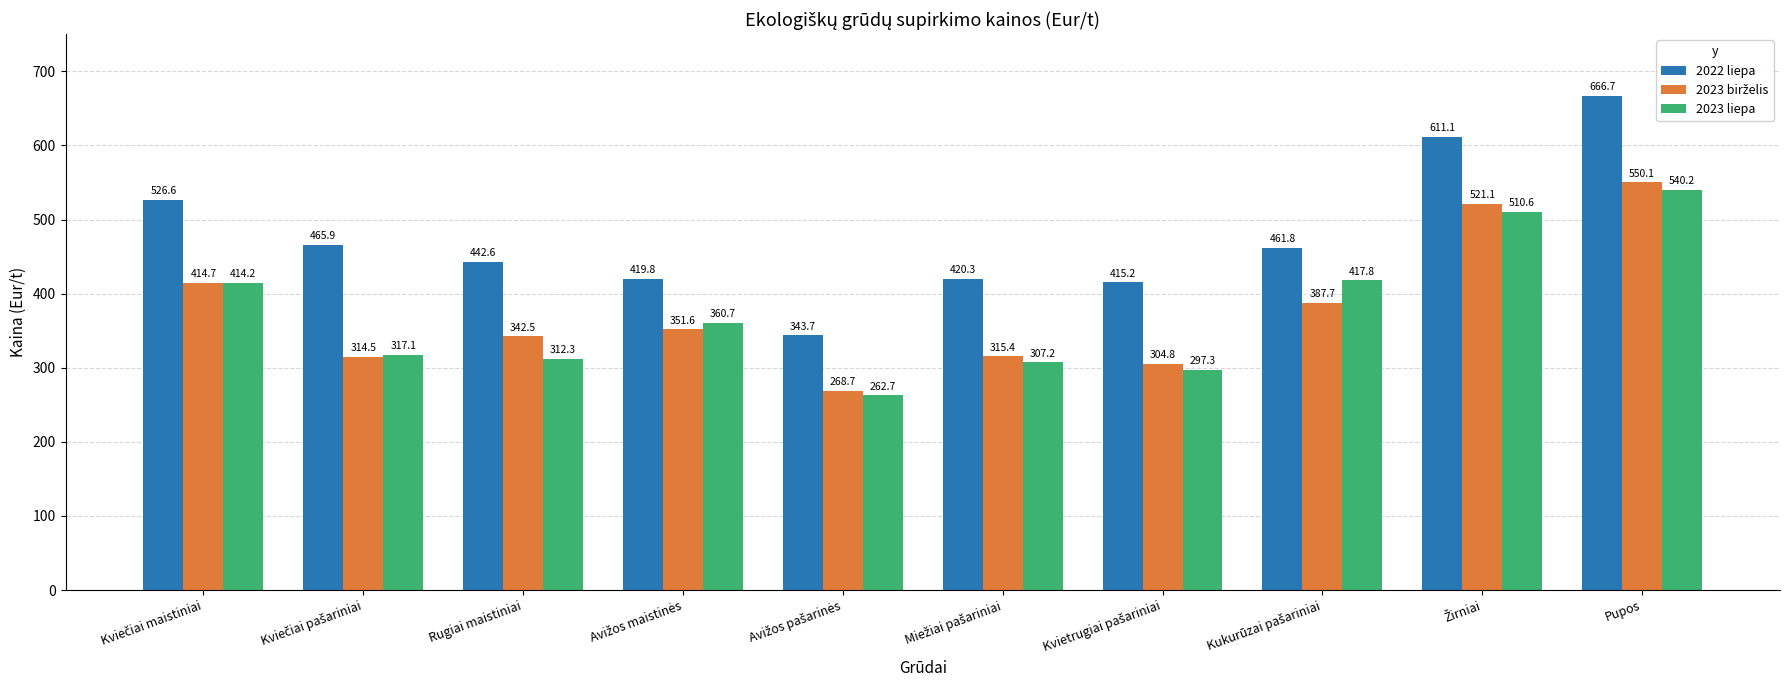

Which series has the largest range (max minus min)?

2022 liepa